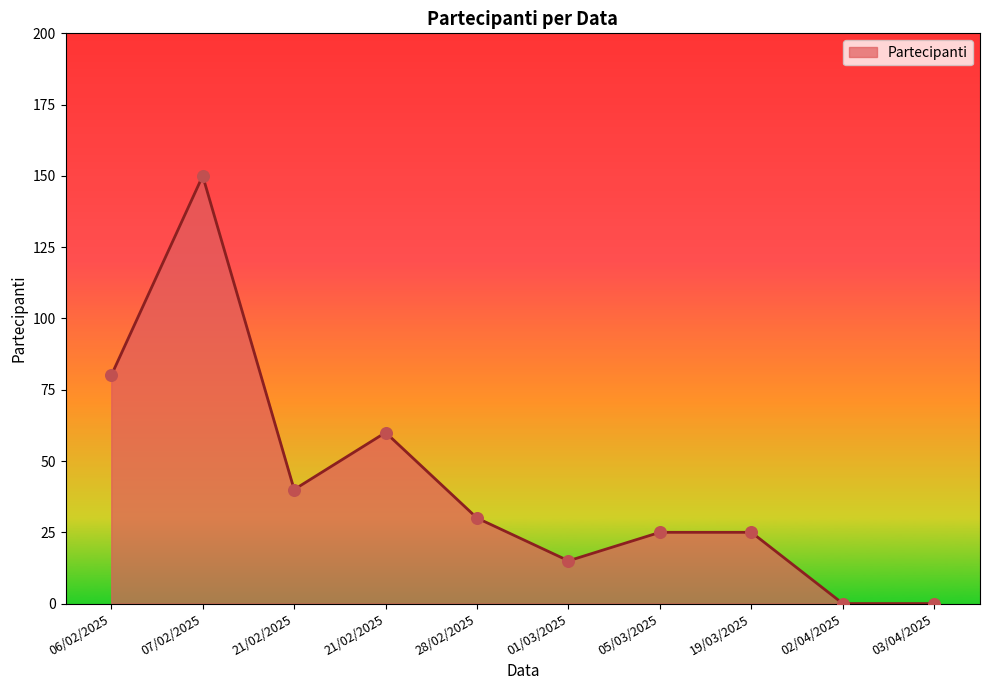

Approximately how many times larger is the value at 21/02/2025 compared to 05/03/2025?

1.6